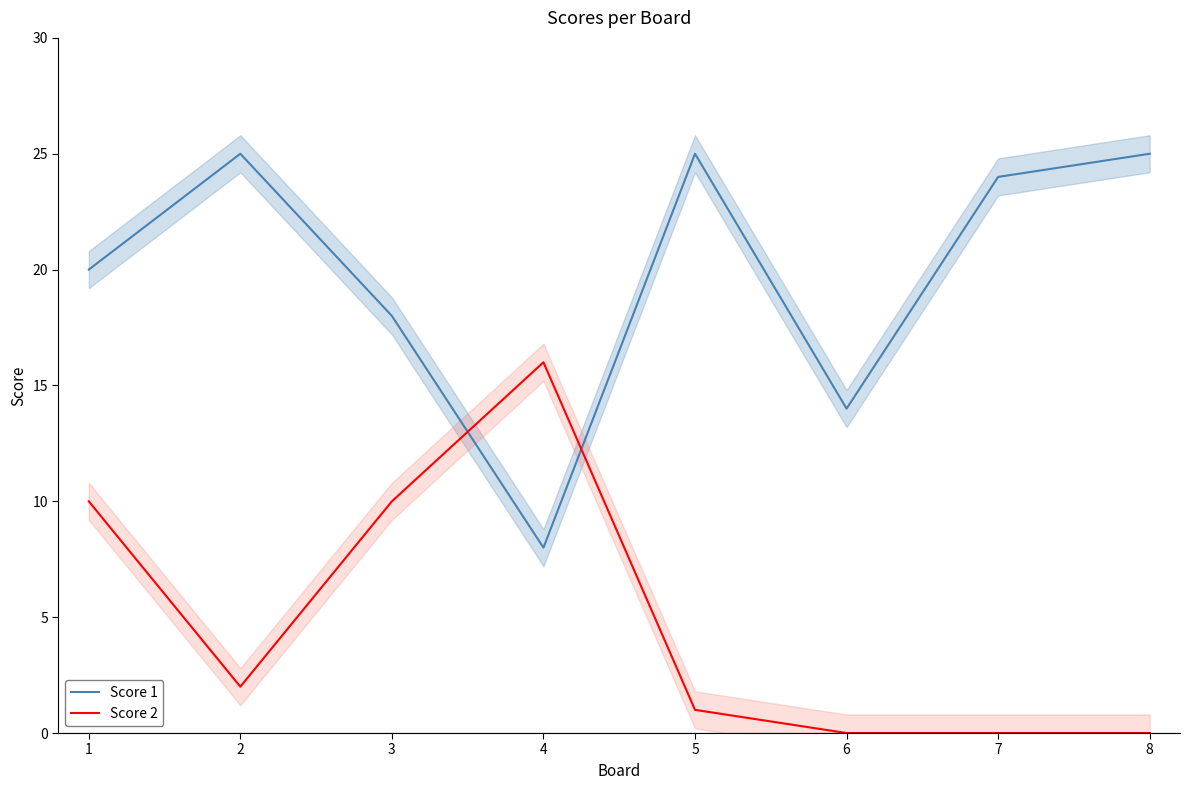

At which category does Score 2 reach its first local peak?

4